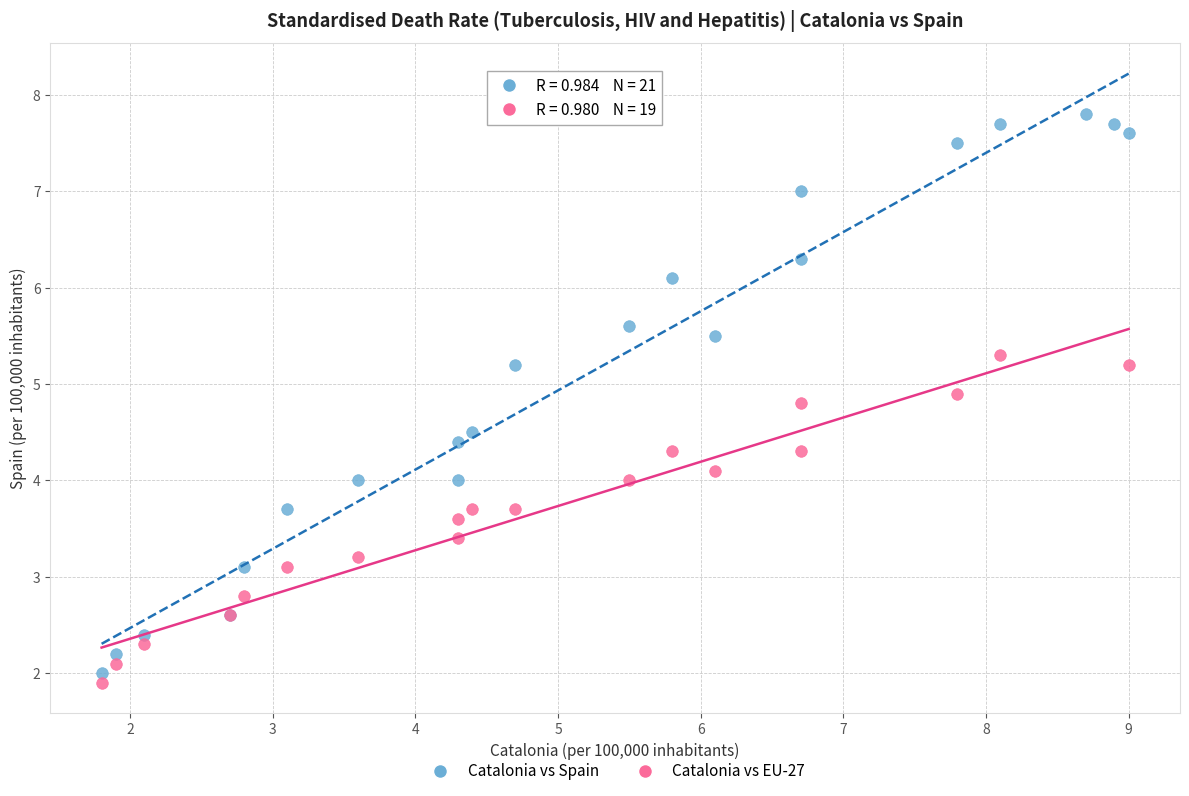

What are all the series names shown in the legend?

Catalonia vs Spain, Catalonia vs EU-27